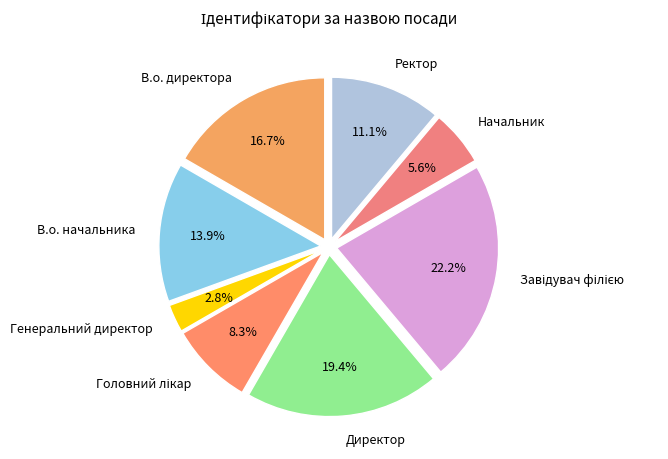

Combined, do В.о. начальника and Генеральний директор account for over 50%?

No